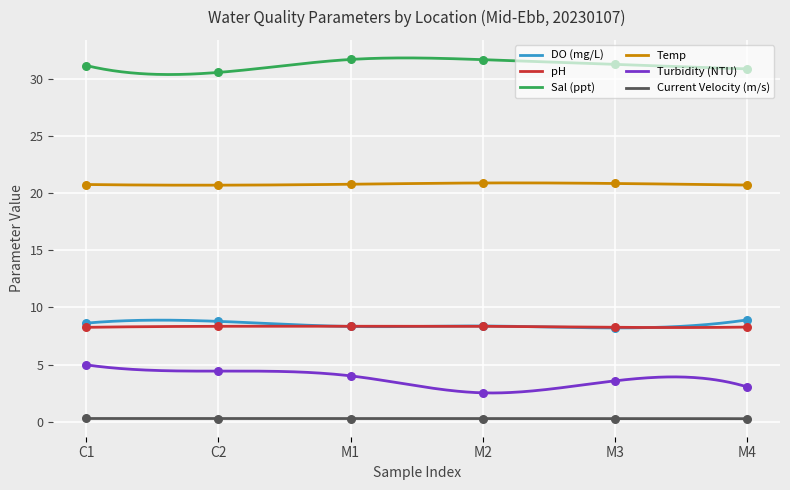

At which category is the sum across all series the highest?

C1